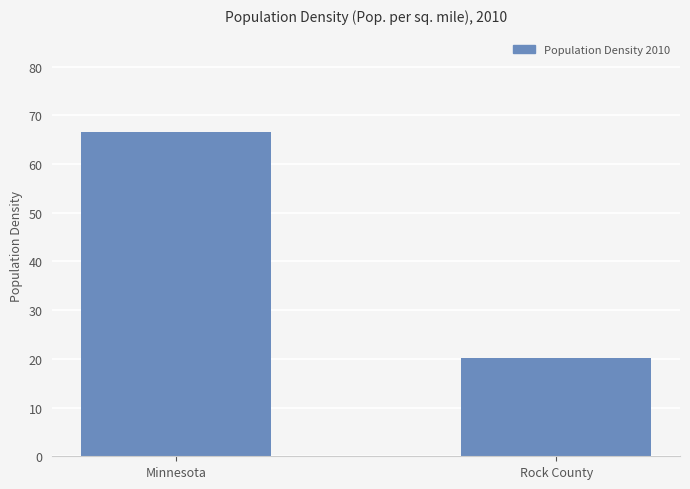

Reading left to right, what are all the values shown in this chart?

66.6	20.1